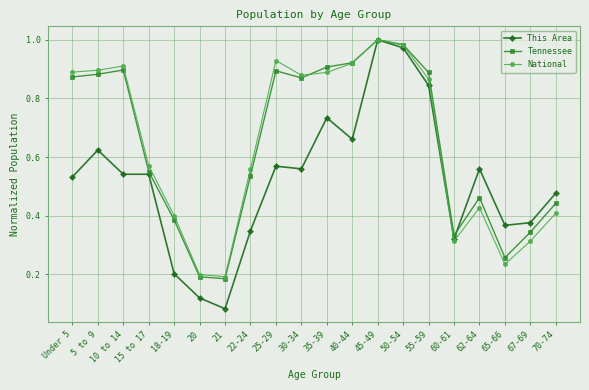

What position from the left is 55-59?

15